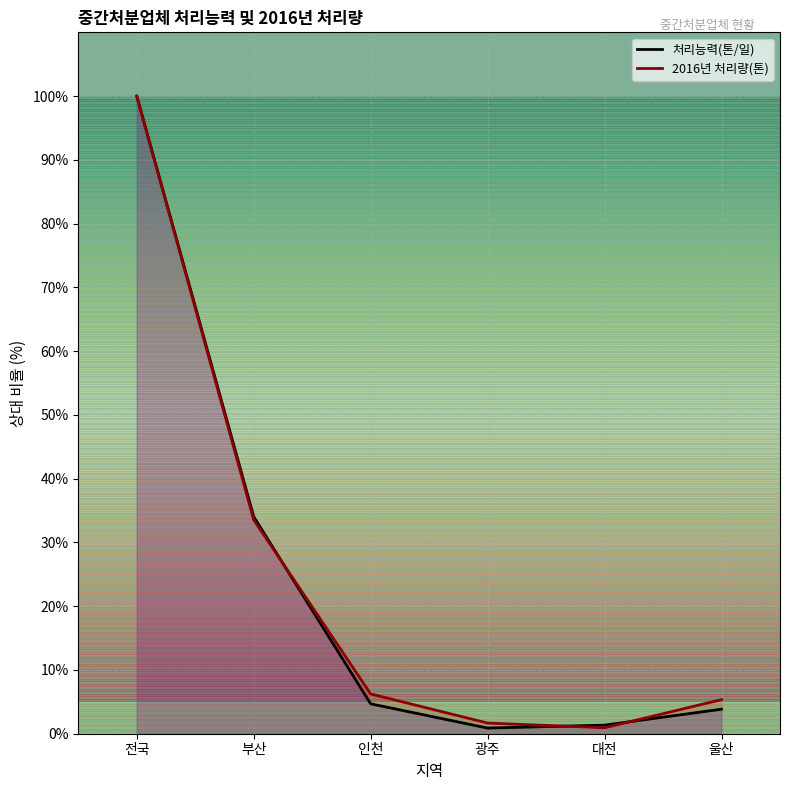

The 처리능력(톤/일) series shows 50.5 at 부산. True or false?

False